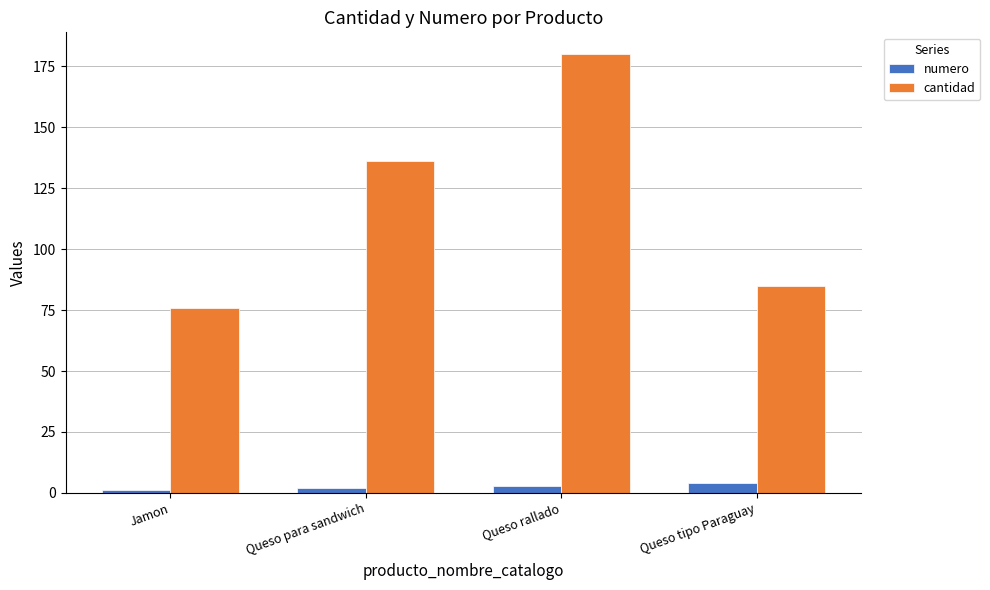

What is the spread (max minus min) of values at Queso tipo Paraguay?

81